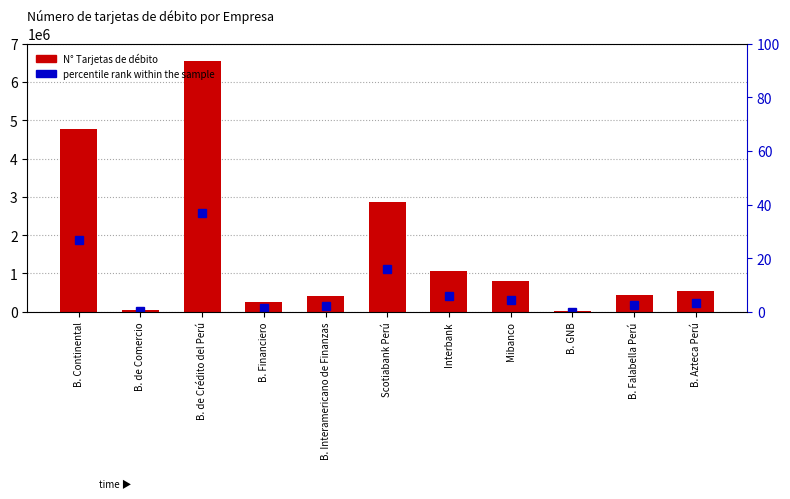

True or false: percentile rank within the sample has a value of 0.7 at B. Financiero.

False